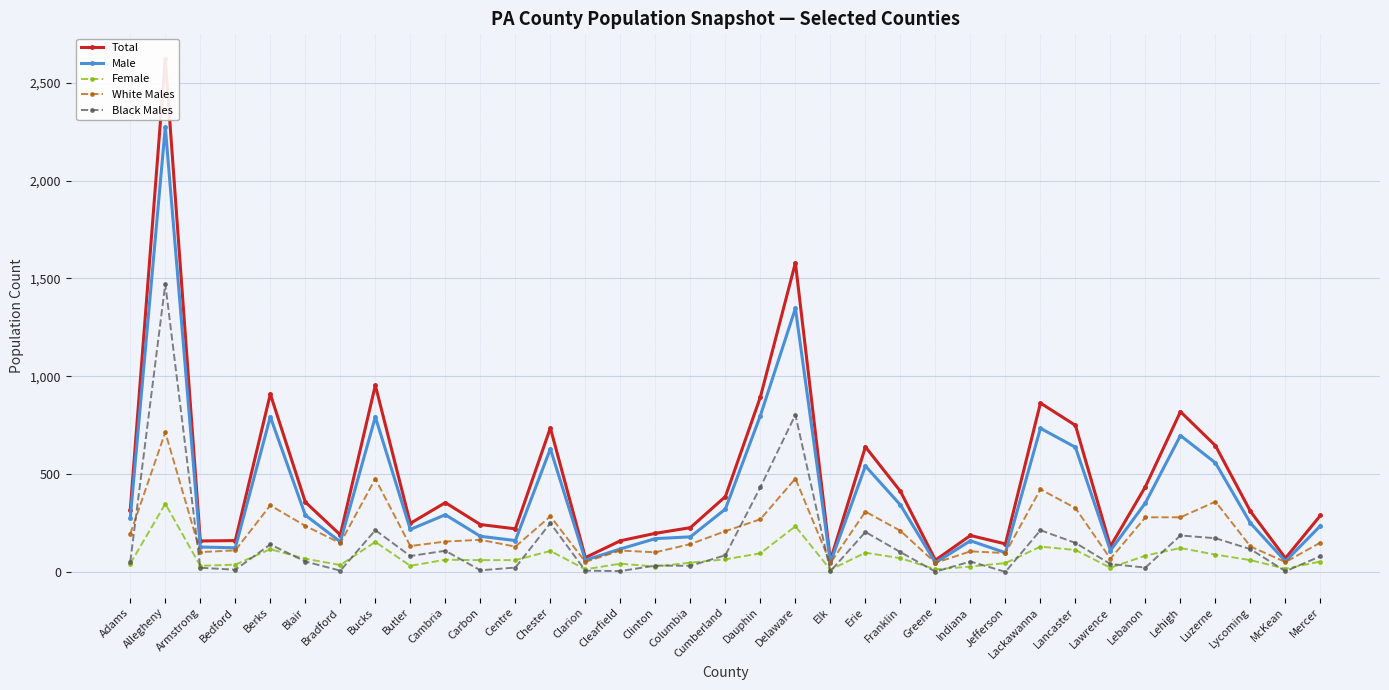

True or false: White Males and Male cross at least once.

False